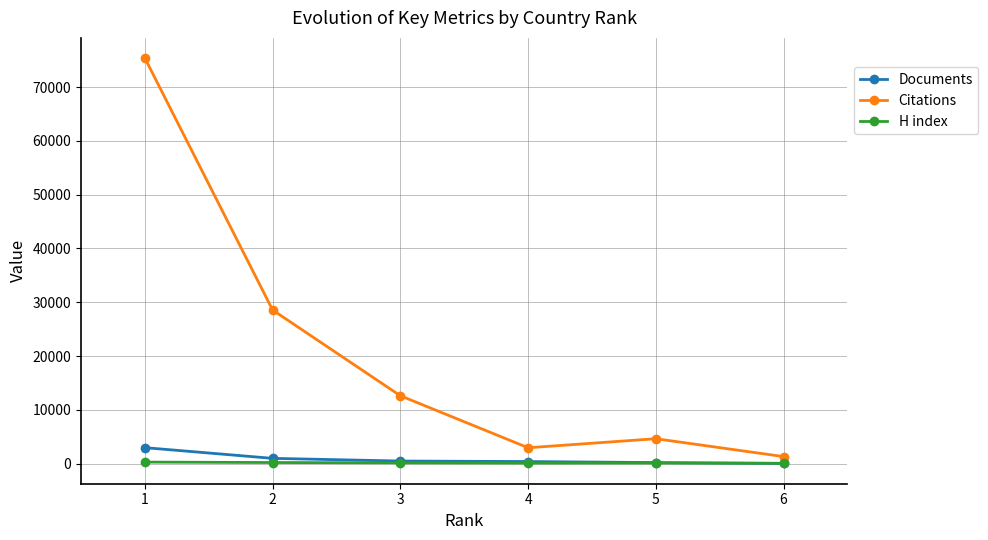

The value of H index at 5 is 116. True or false?

True